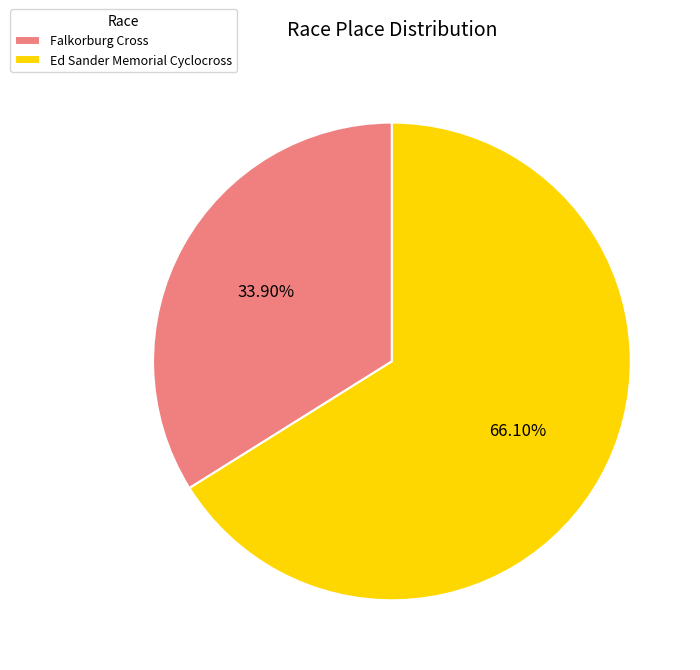

The Ed Sander Memorial Cyclocross slice represents 81% of the pie. True or false?

False